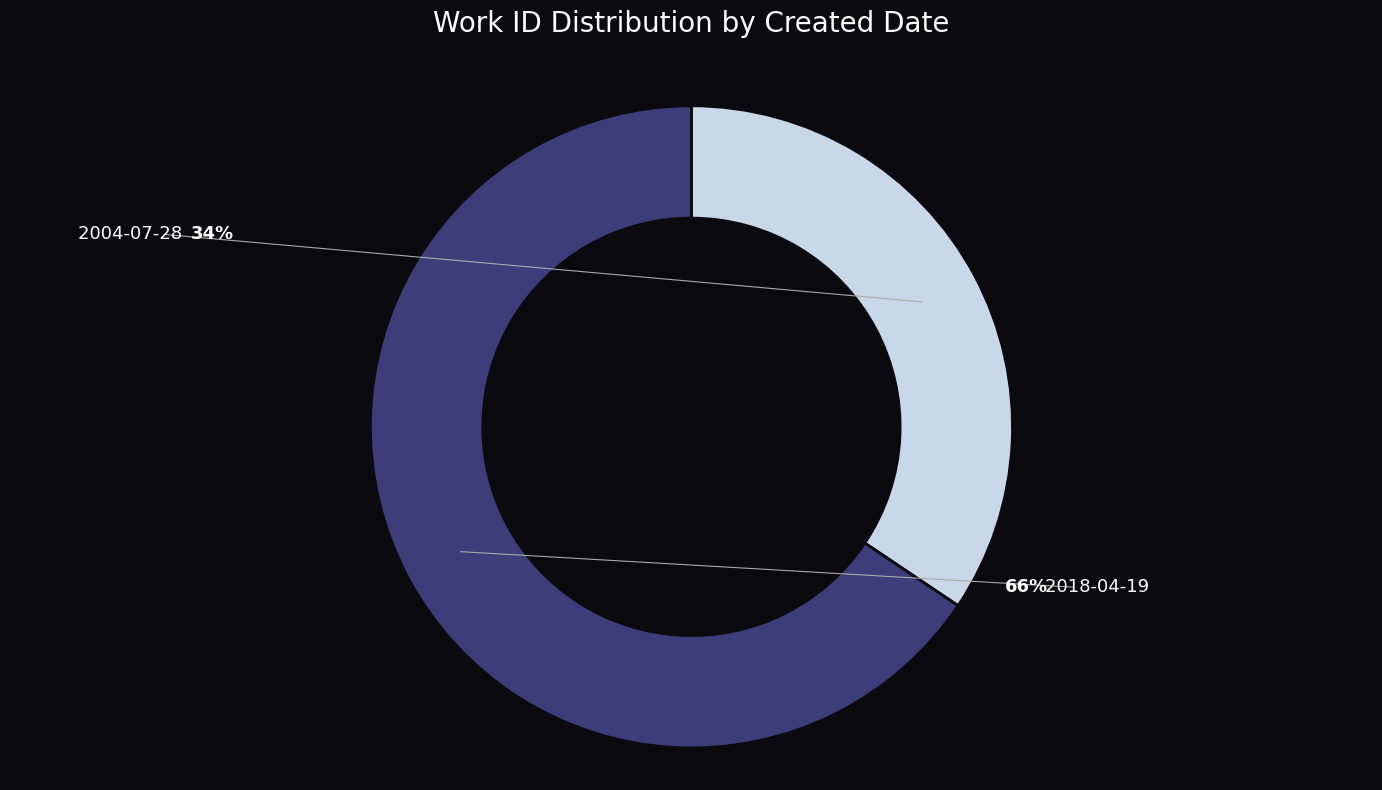

Which category has the smallest portion of the pie?

2004-07-28